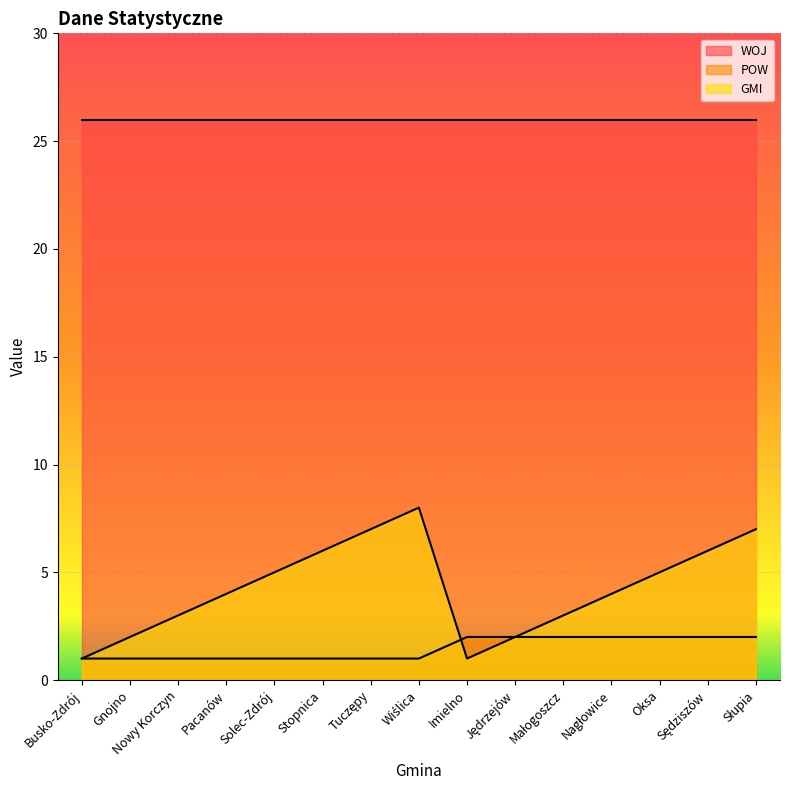

True or false: POW and WOJ cross at least once.

False